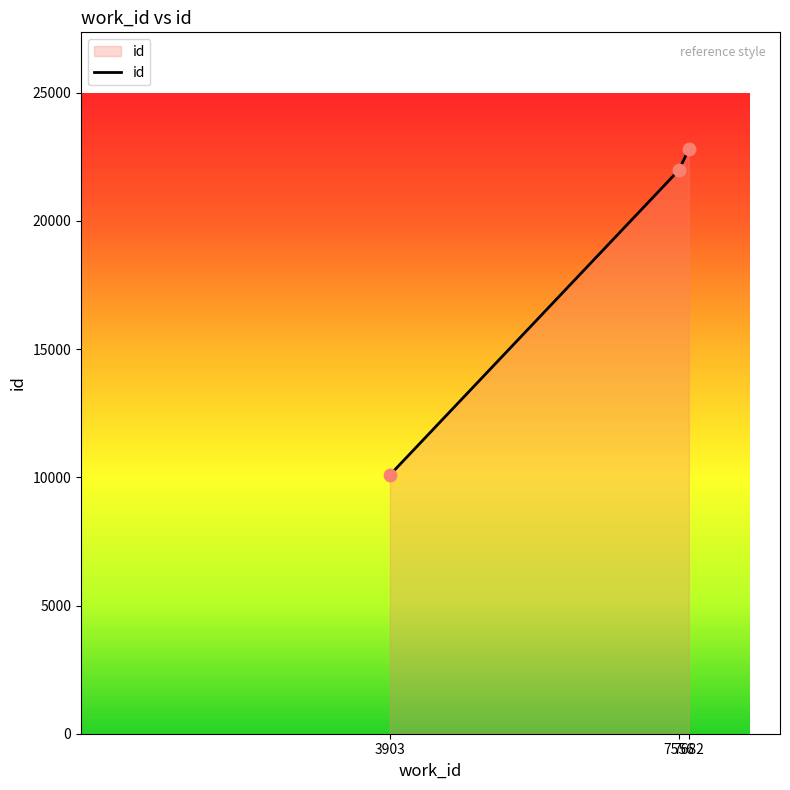

What is the ratio of the value at 7682 to the value at 3903?

2.3